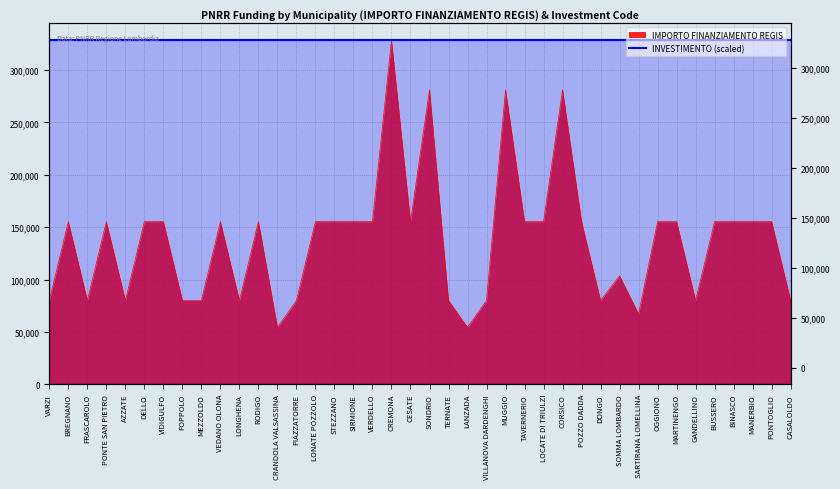

Is it true that the value at OGGIONO is 102152?

False